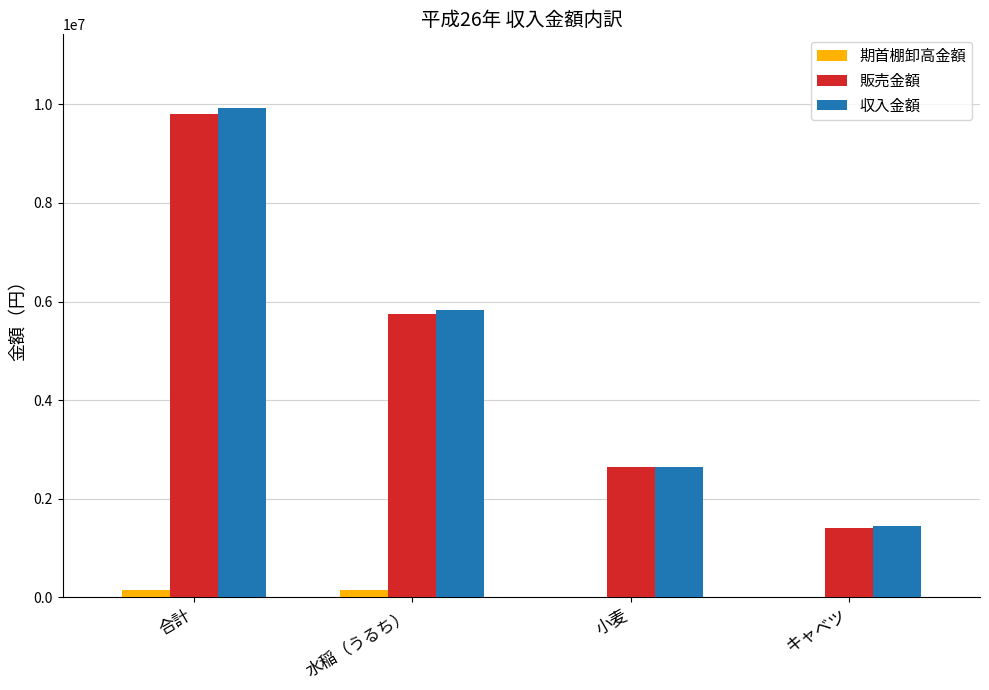

What are all the series names shown in the legend?

期首棚卸高金額, 販売金額, 収入金額